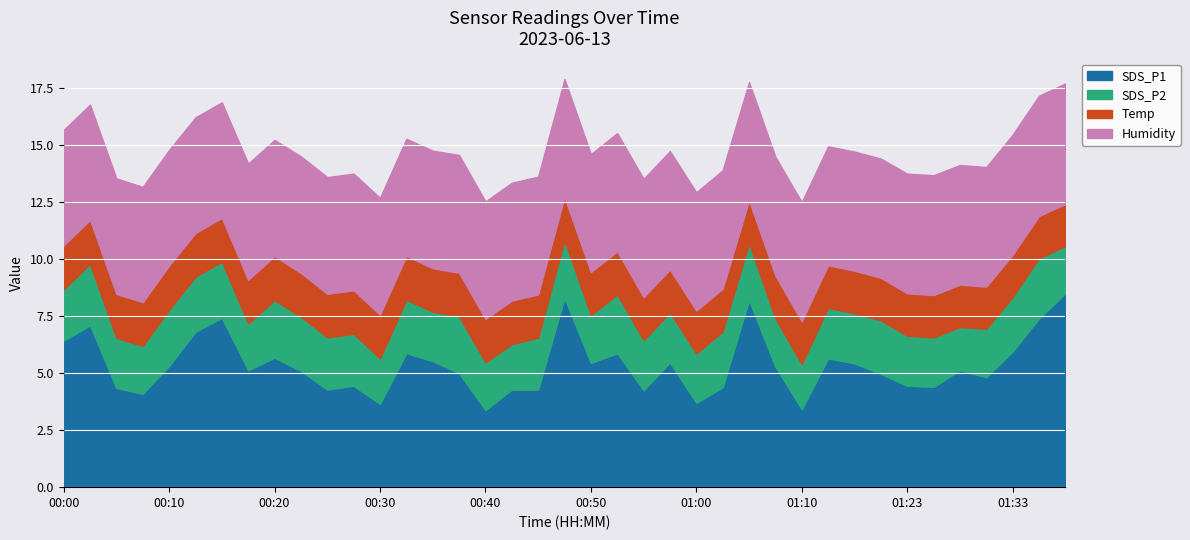

What is the minimum value for SDS_P1?

3.4